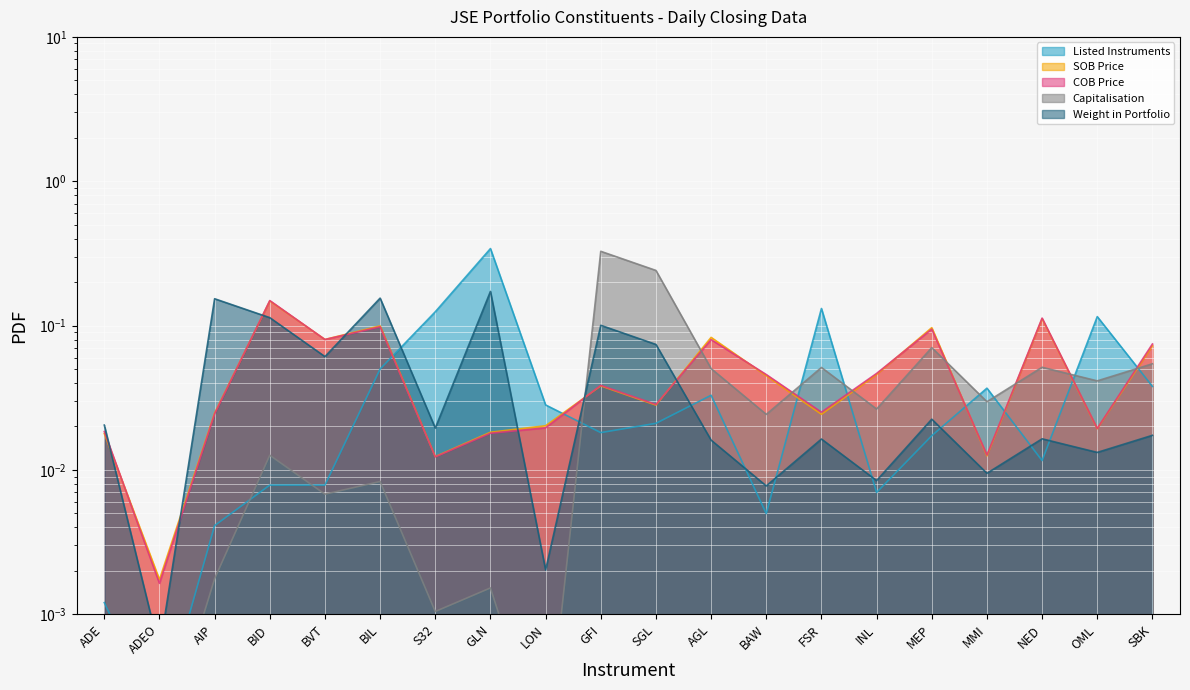

What are all the series names shown in the legend?

Listed Instruments, SOB Price, COB Price, Capitalisation, Weight in Portfolio